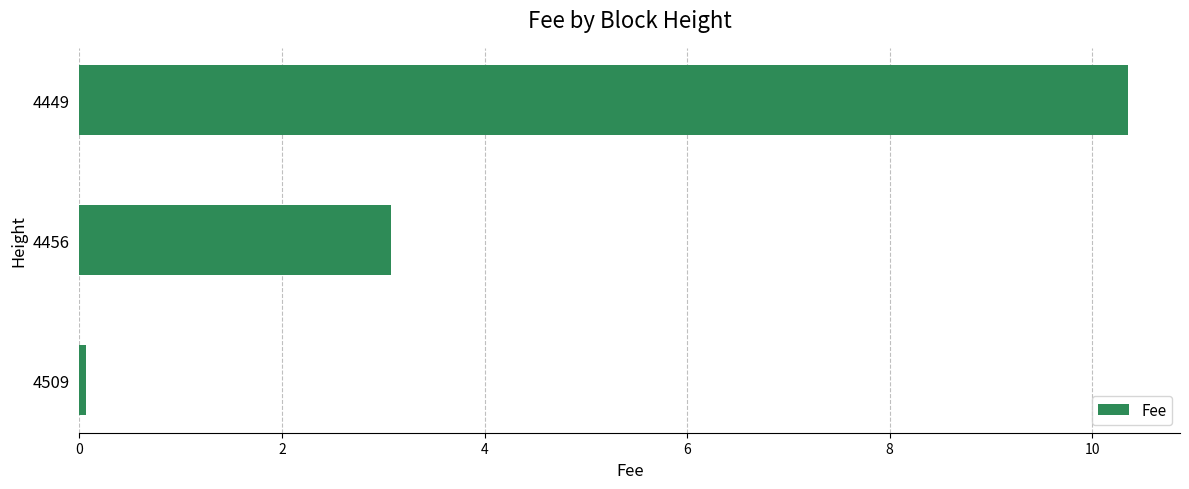

True or false: the data shows 17.8 at 4449.

False